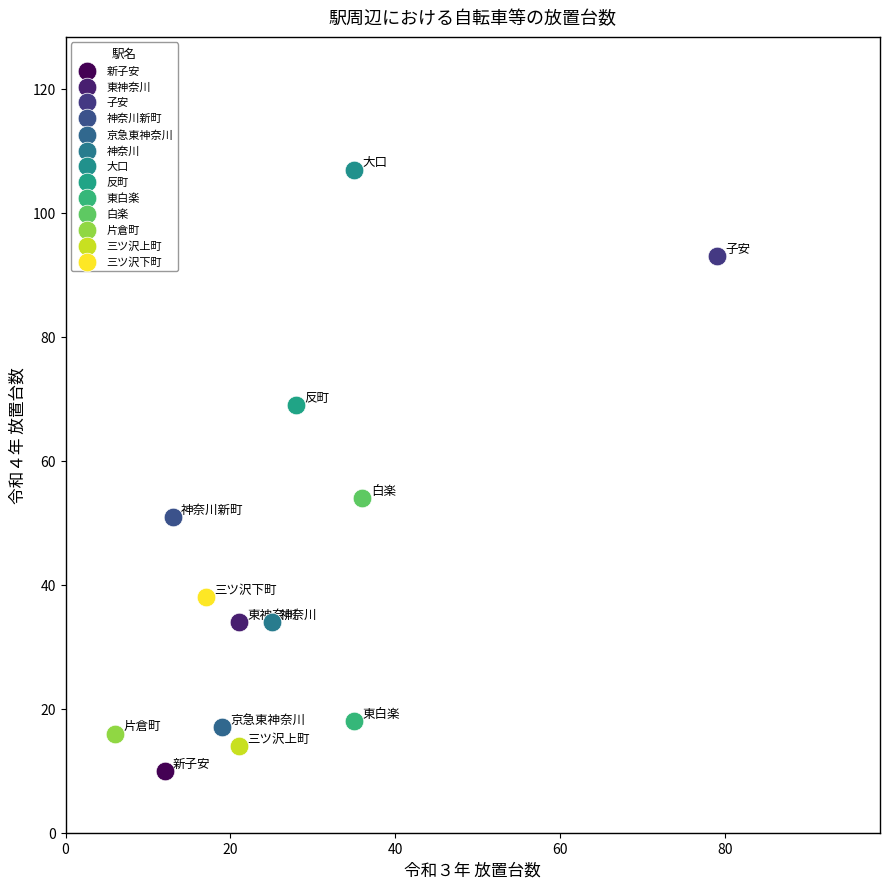

What are all the series names shown in the legend?

新子安, 東神奈川, 子安, 神奈川新町, 京急東神奈川, 神奈川, 大口, 反町, 東白楽, 白楽, 片倉町, 三ツ沢上町, 三ツ沢下町